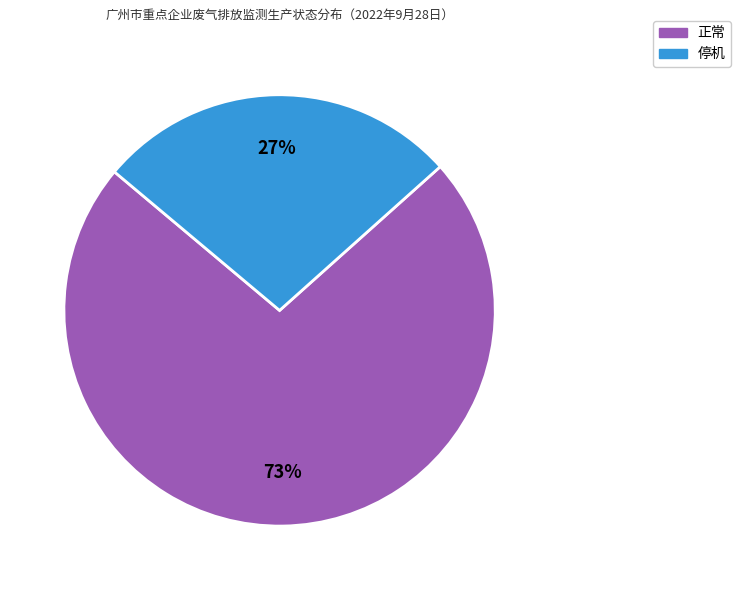

What is the majority slice?

正常